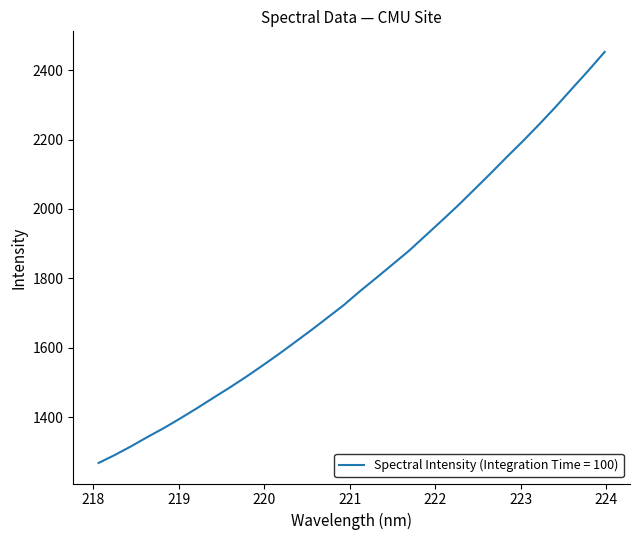

What is the maximum value shown in the chart?

2452.5